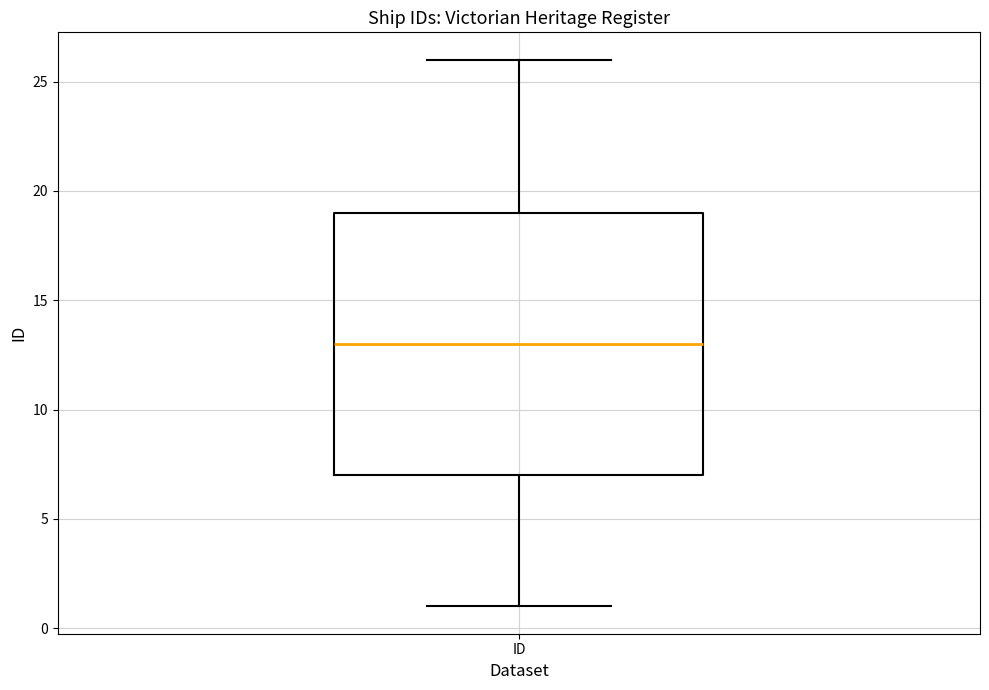

Where is the lower edge of the box for ID on the y-axis? The values are not printed on the chart, so give them approximately, as read against the axis.

7